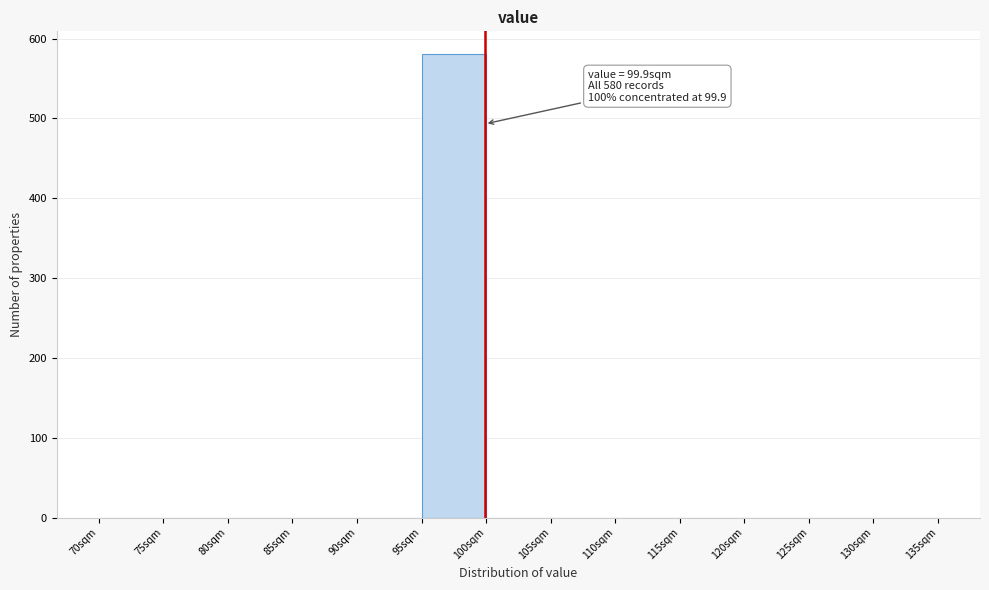

Over which range of the x-axis is the bar tallest?

95 to 100